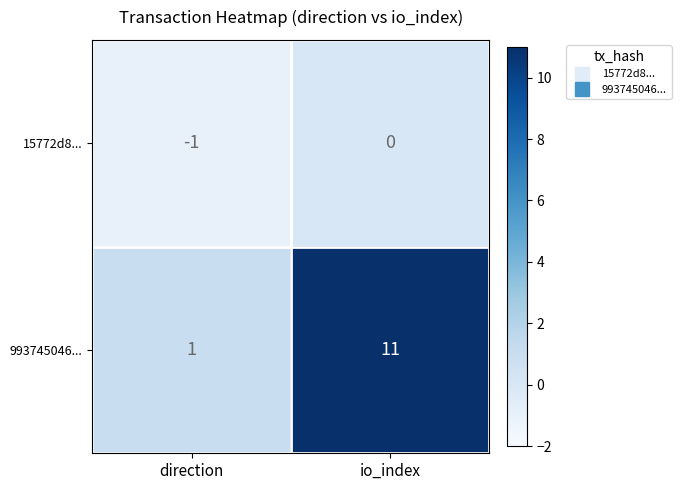

Reading left to right, list all the values displayed in this chart.

15772d8...: direction=-1	io_index=0
993745046...: direction=1	io_index=11